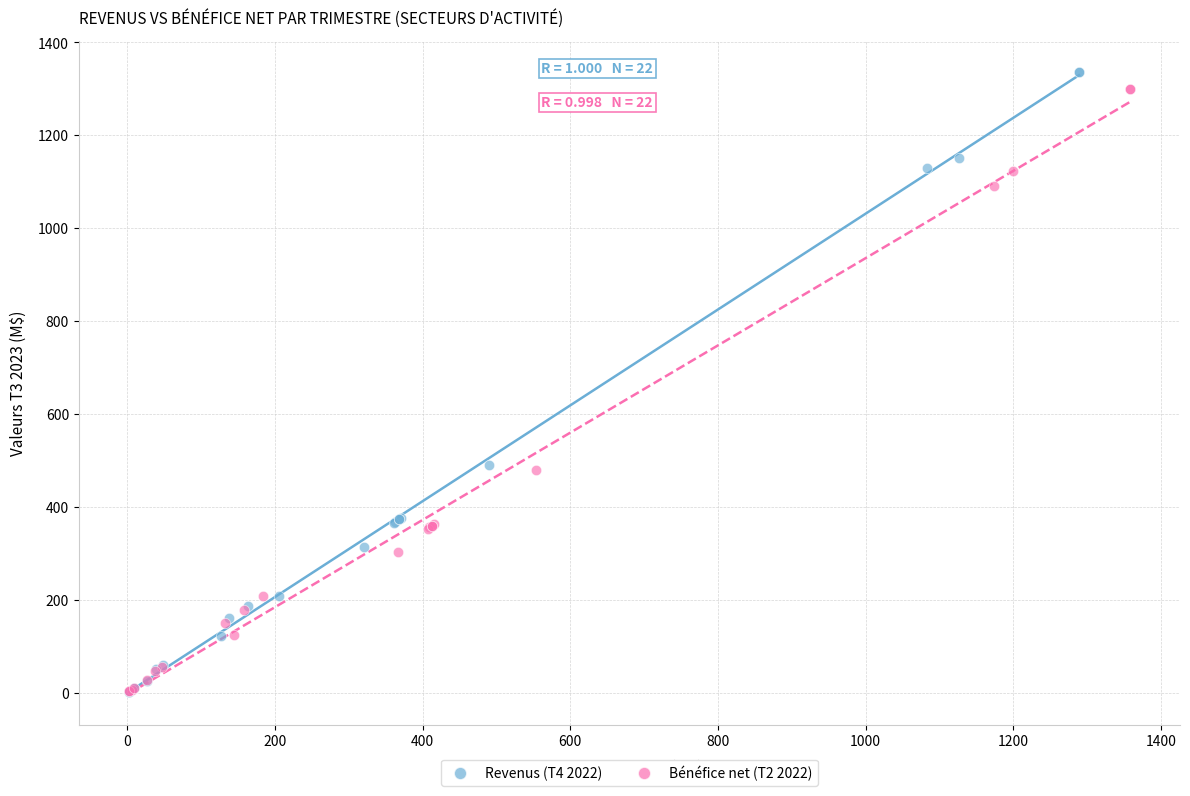

Which series has the largest Y range (max minus min)?

Revenus (T4 2022)